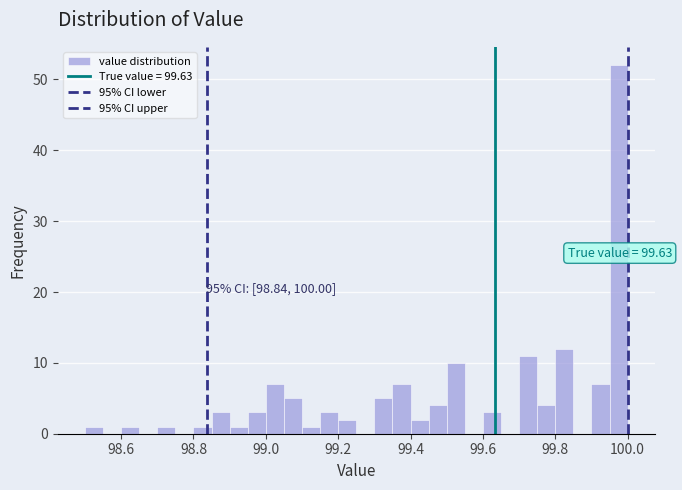

Around what value on the x-axis is the tallest bar? Give the approximate position of its centre, as read against the axis.

99.98